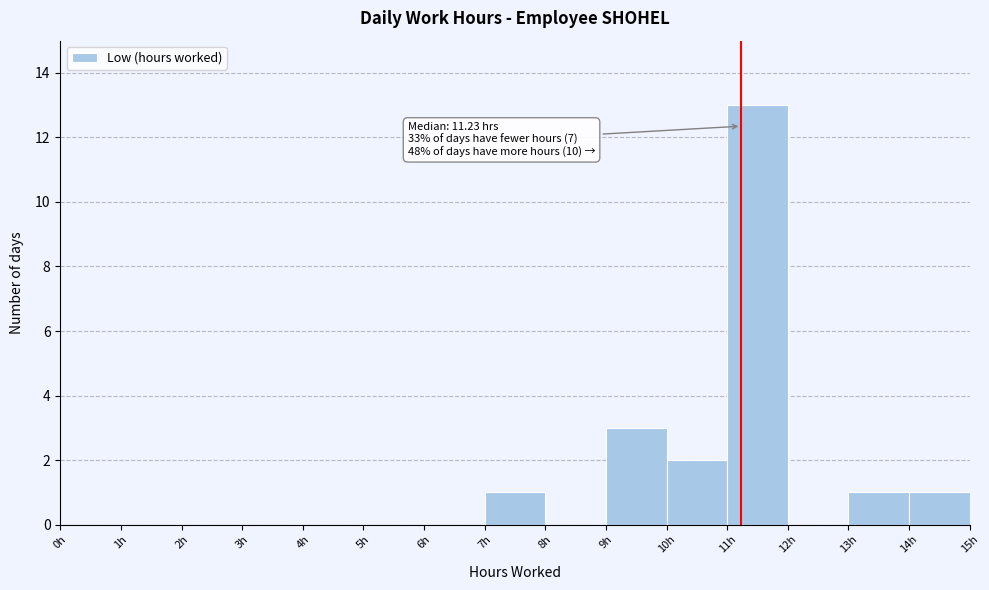

Over which range of the x-axis is the bar tallest?

11 to 12